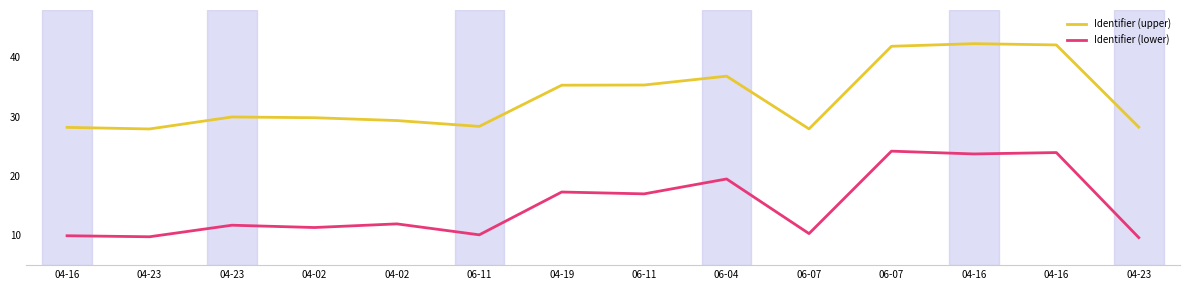

Does the chart have visible grid lines?

No